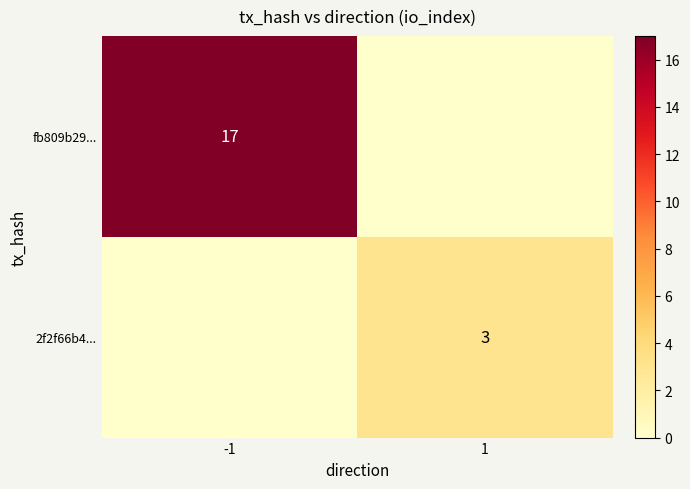

The value of fb809b29... at -1 is 17. True or false?

True